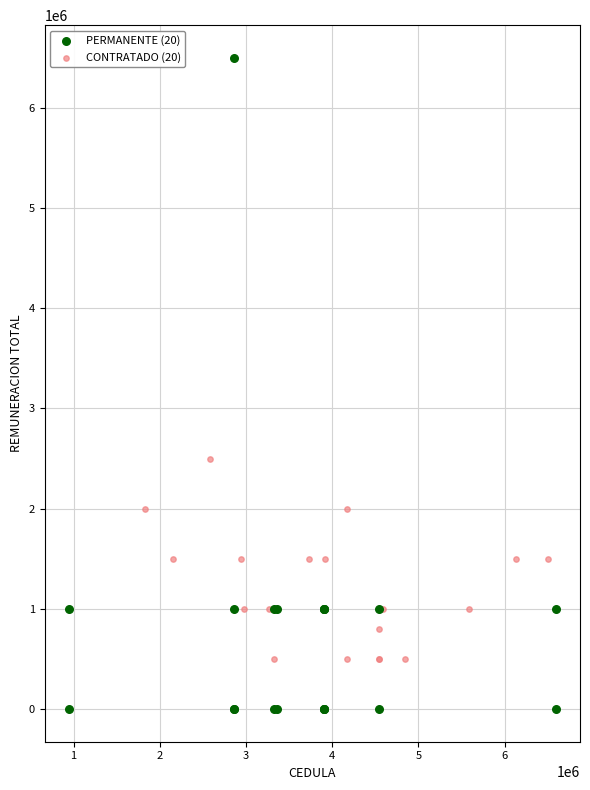

Which series reaches the maximum Y coordinate?

PERMANENTE (20)